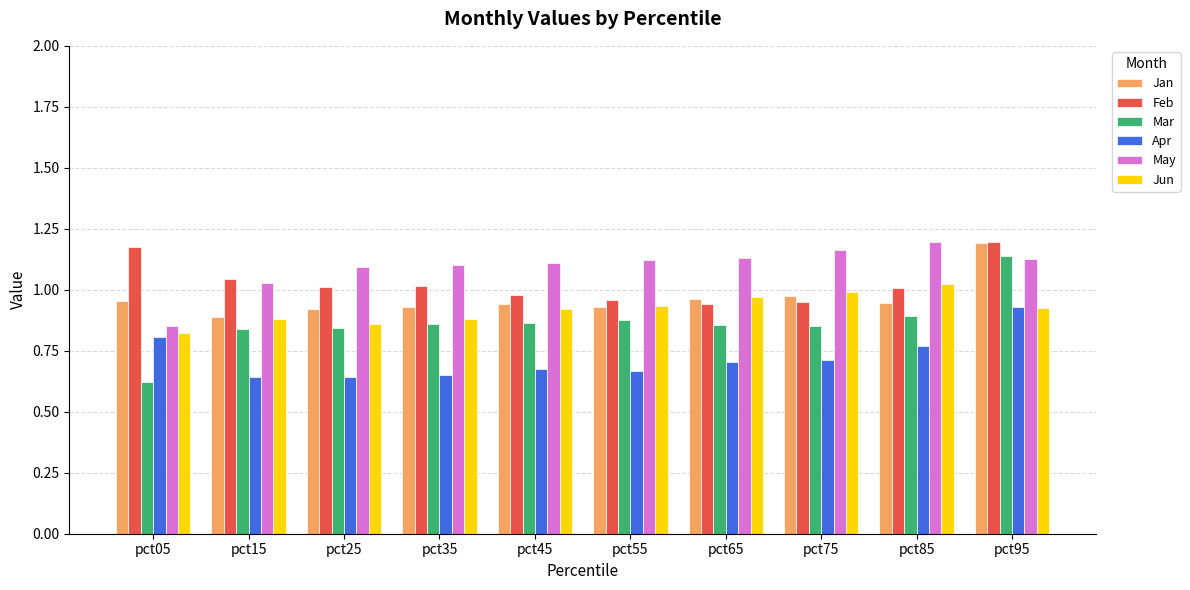

True or false: Jun has a value of 1.0 at pct65.

True